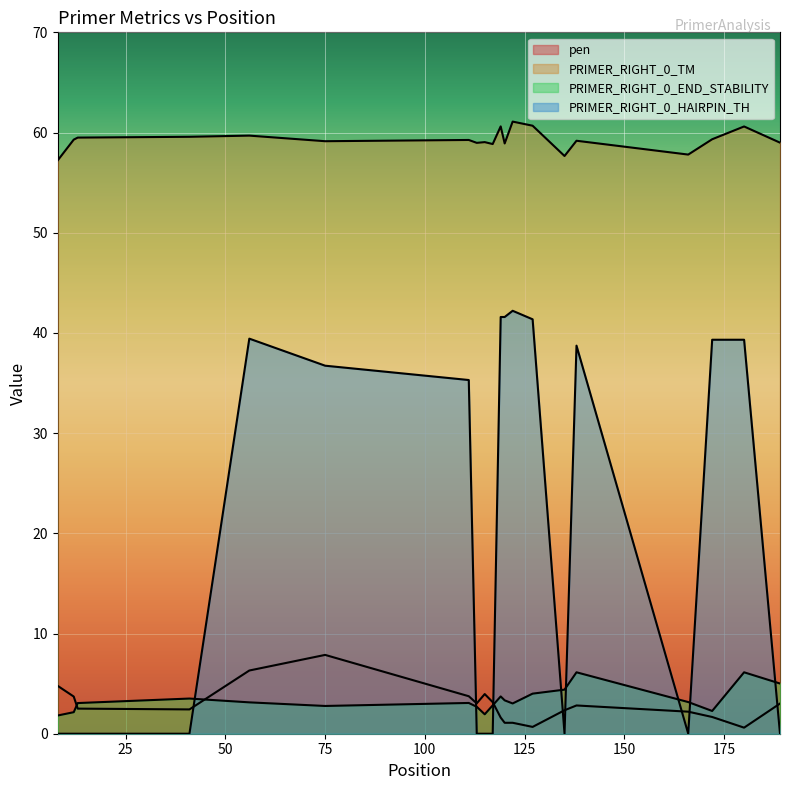

Which series has the largest total across all categories?

PRIMER_RIGHT_0_TM